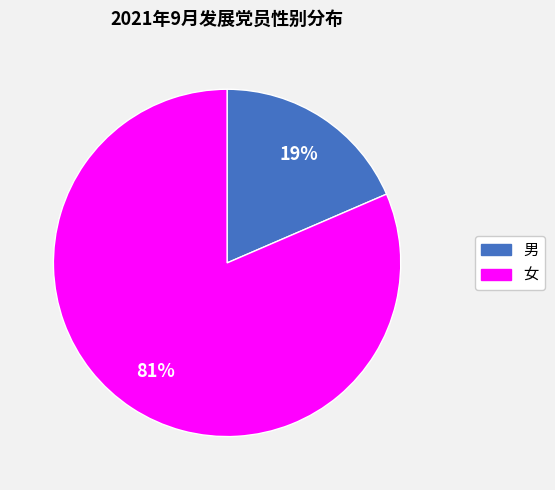

What is the majority slice?

女